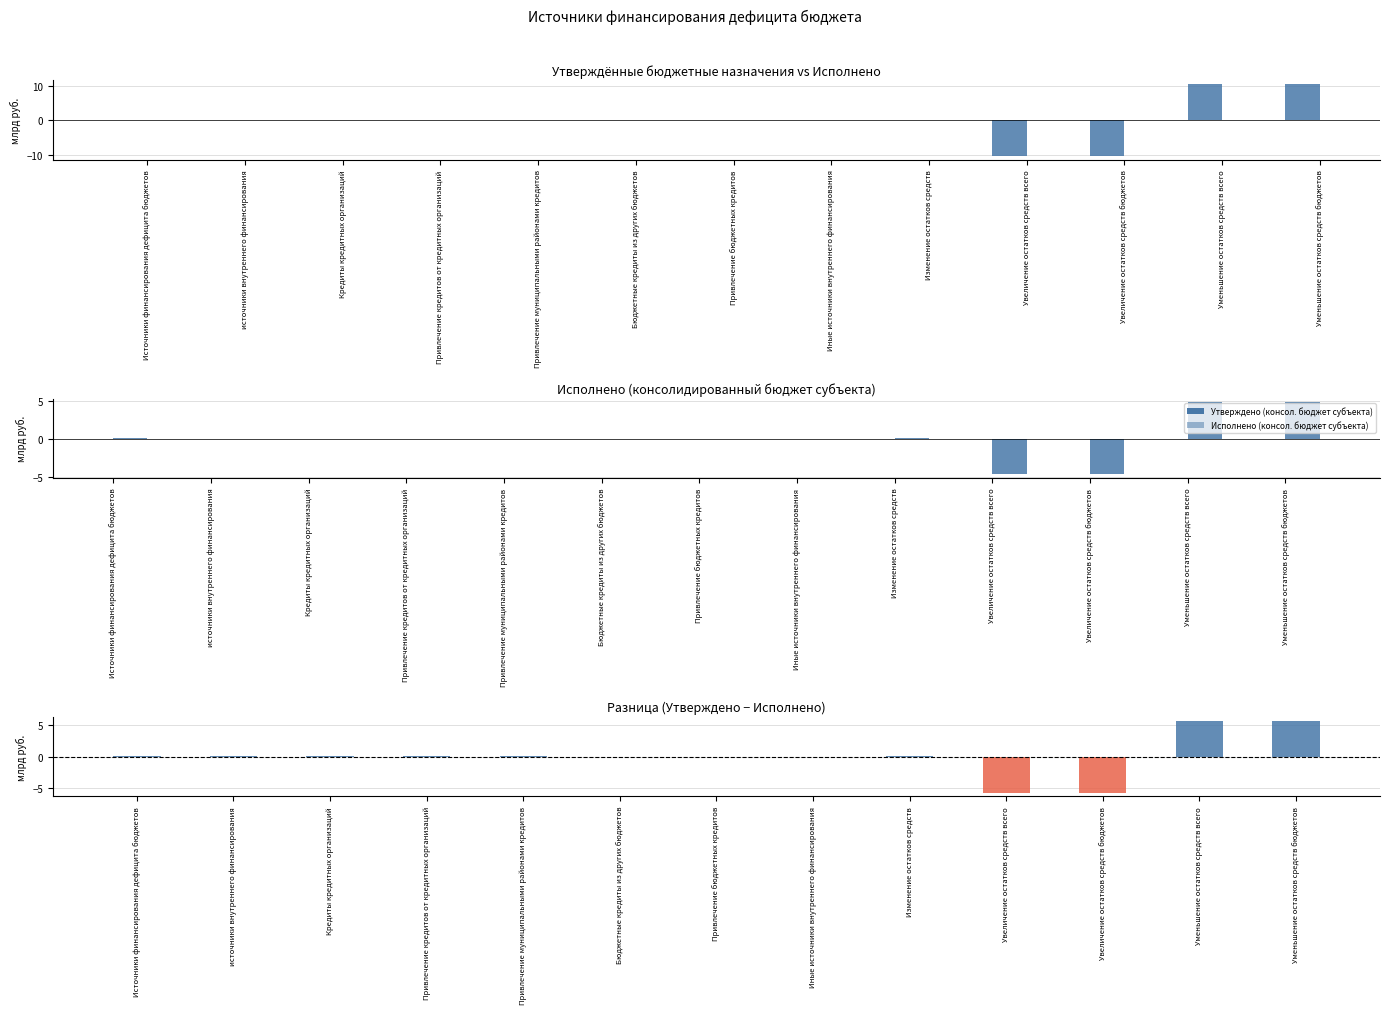

At which category does the chart reach its minimum across all series?

Увеличение остатков средств всего